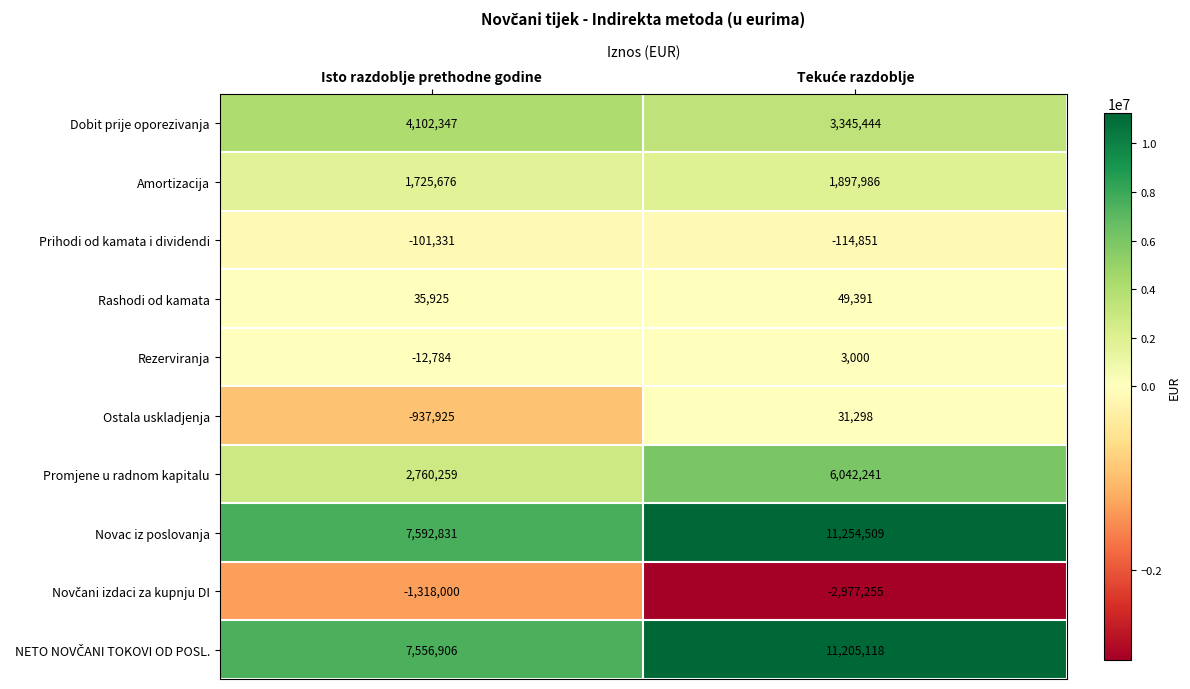

How many categories are shown in the chart?

2